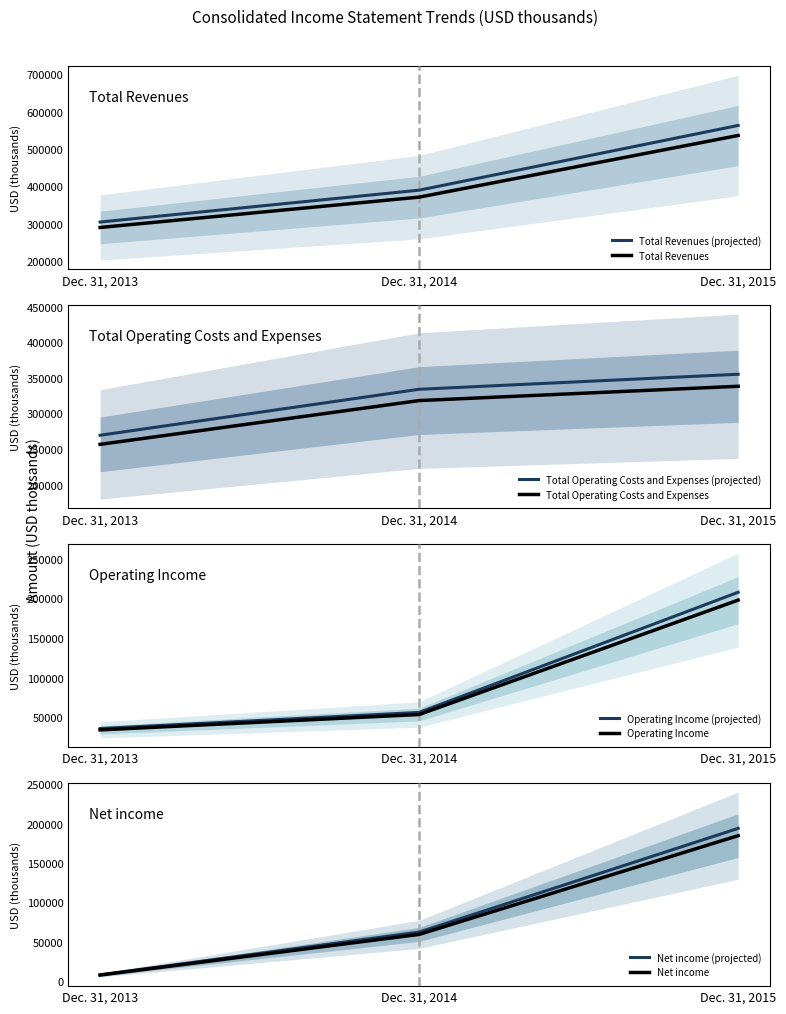

What is the total value across all series at Dec. 31, 2013?

603202.3